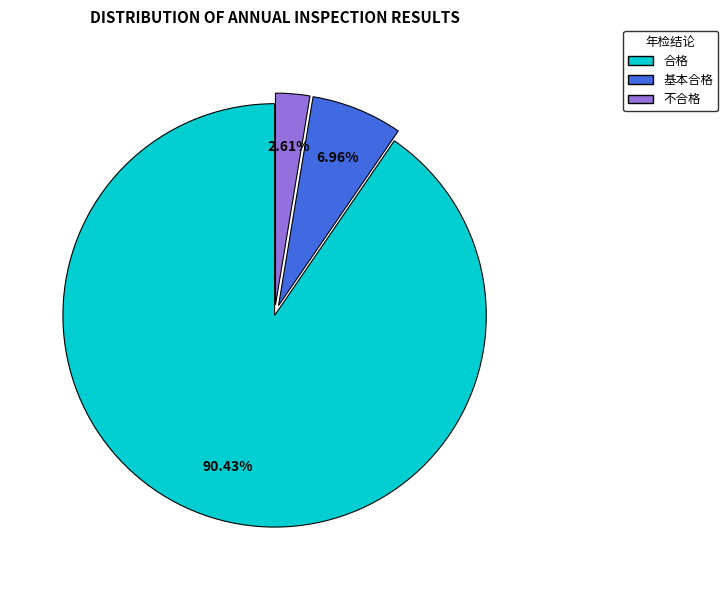

How many slices are in this pie chart?

3